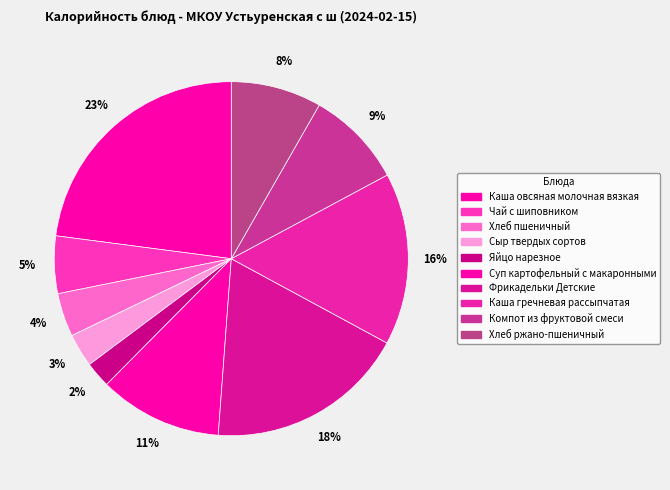

To the nearest percent, what is the average slice percentage?

10%